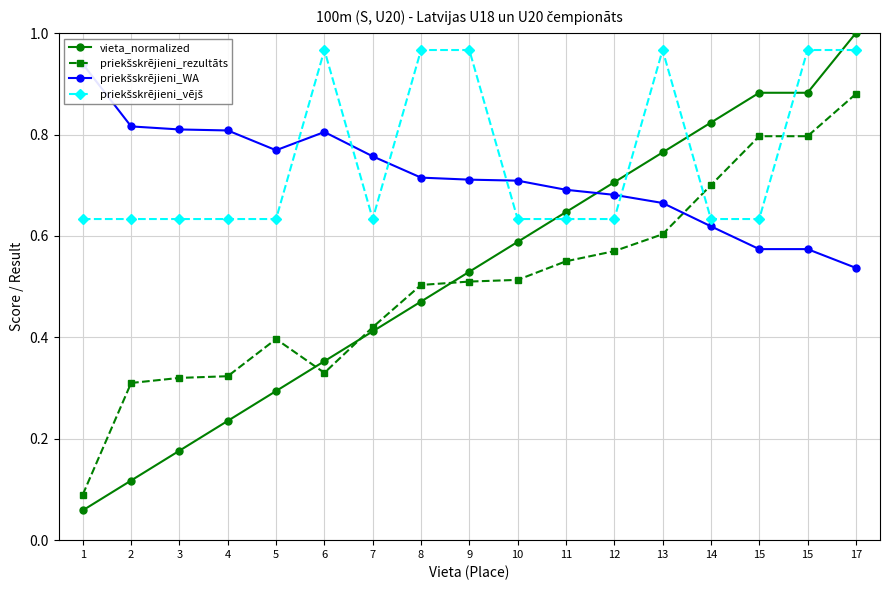

How many data points does each series have?

17